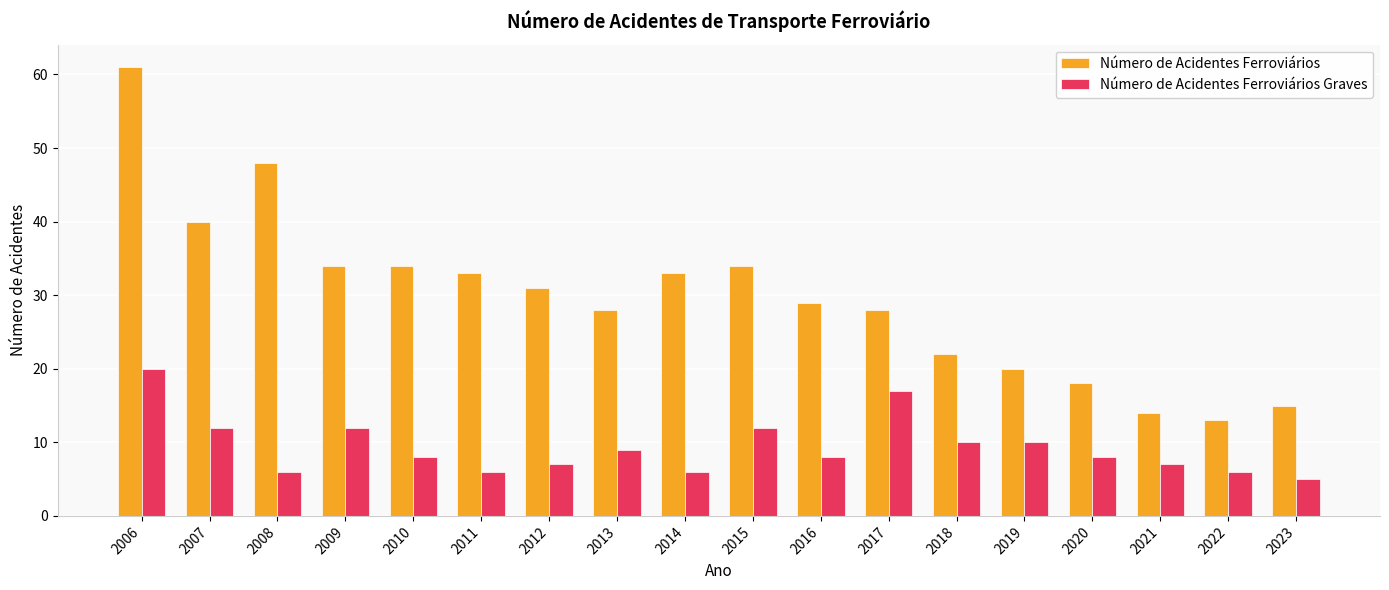

What is the maximum value shown in the chart?

61